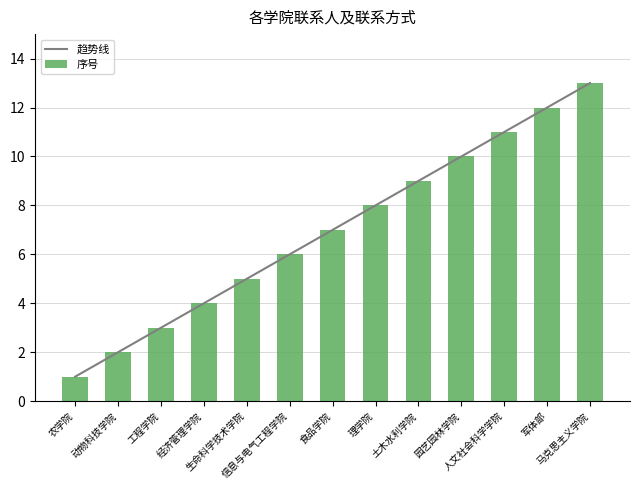

What is the total value across all series at 马克思主义学院?

26.0